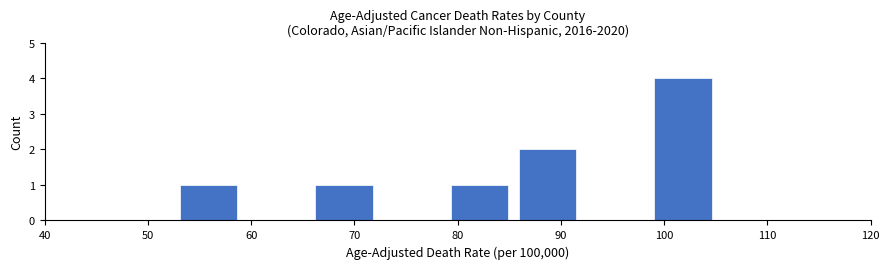

Which range on the x-axis has the tallest bar?

99 to 105